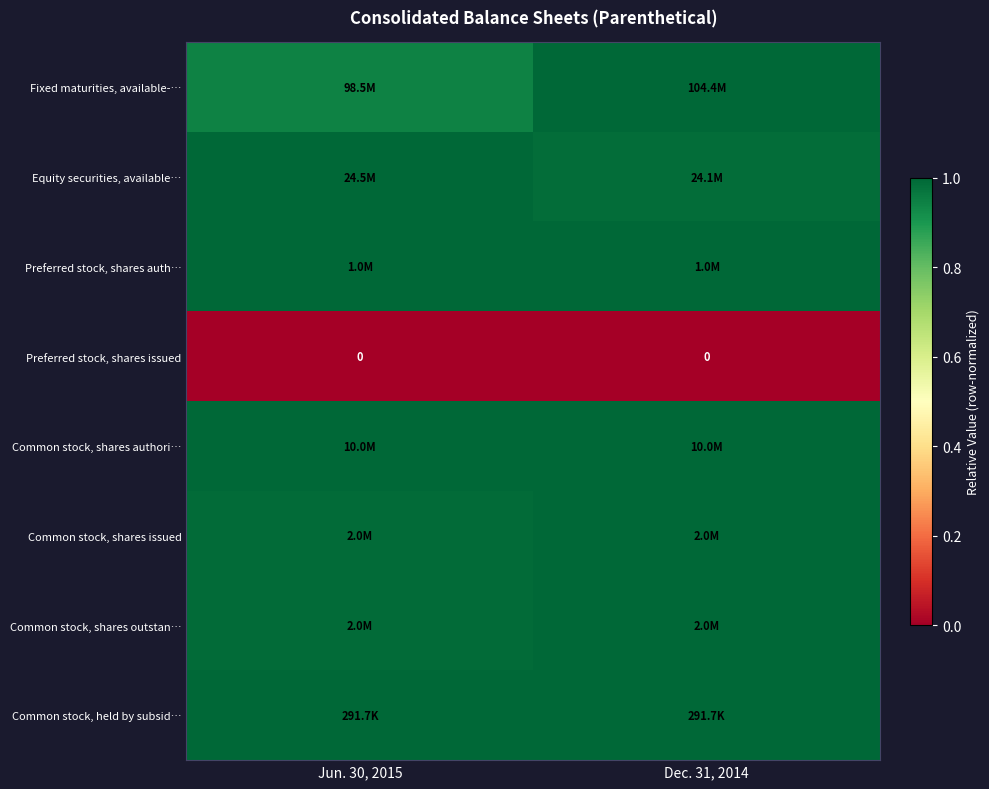

Which series has the widest spread of values?

row_0